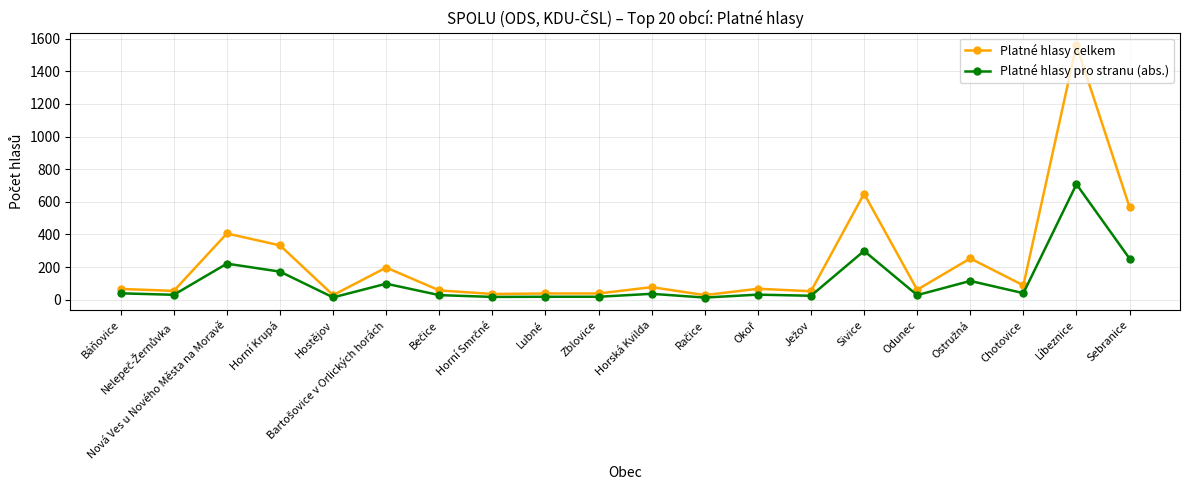

Which series has the widest spread of values?

Platné hlasy celkem